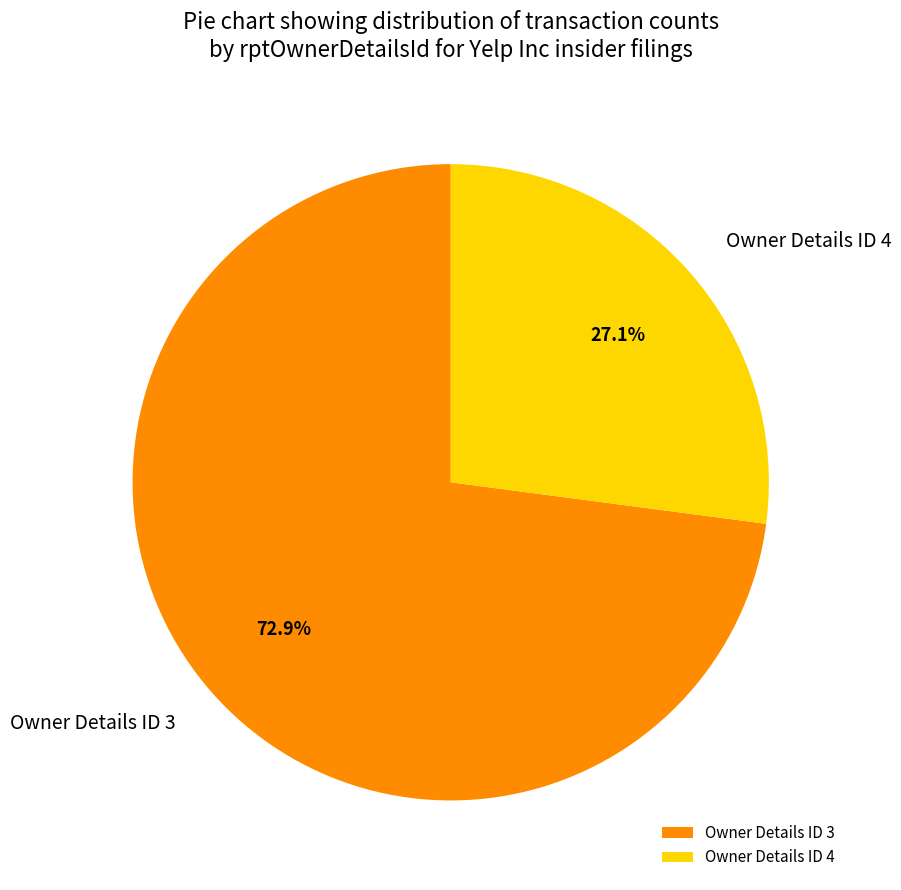

What is the ratio of the value at Owner Details ID 3 to the value at Owner Details ID 4?

2.7